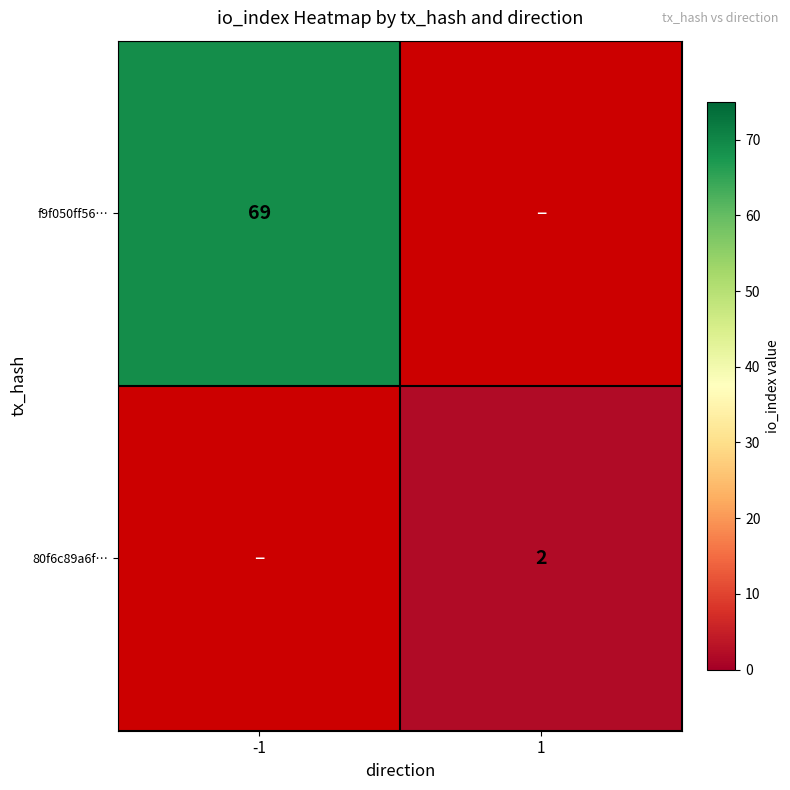

Is the value of f9f050ff56… at -1 greater than the value of 80f6c89a6f… at 1?

Yes